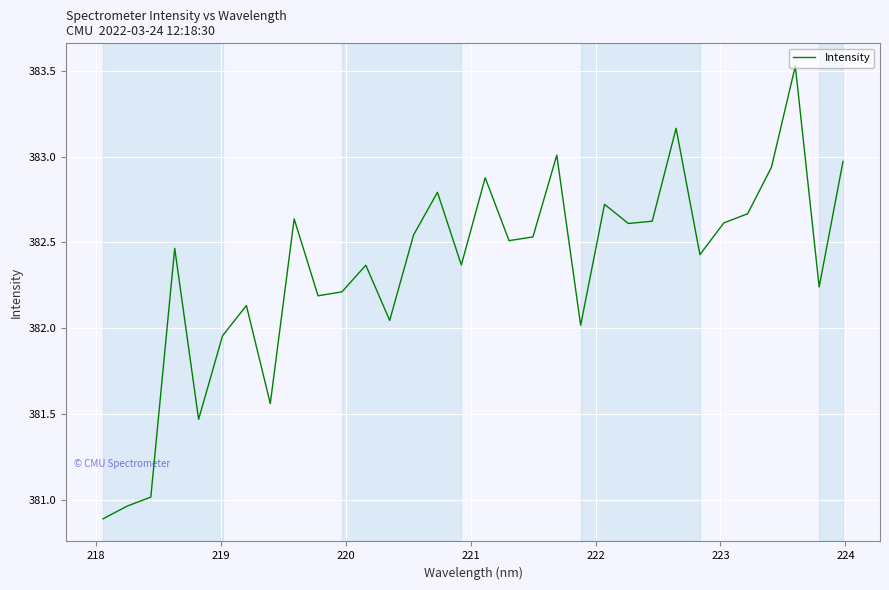

How many lines are shown in the chart?

1